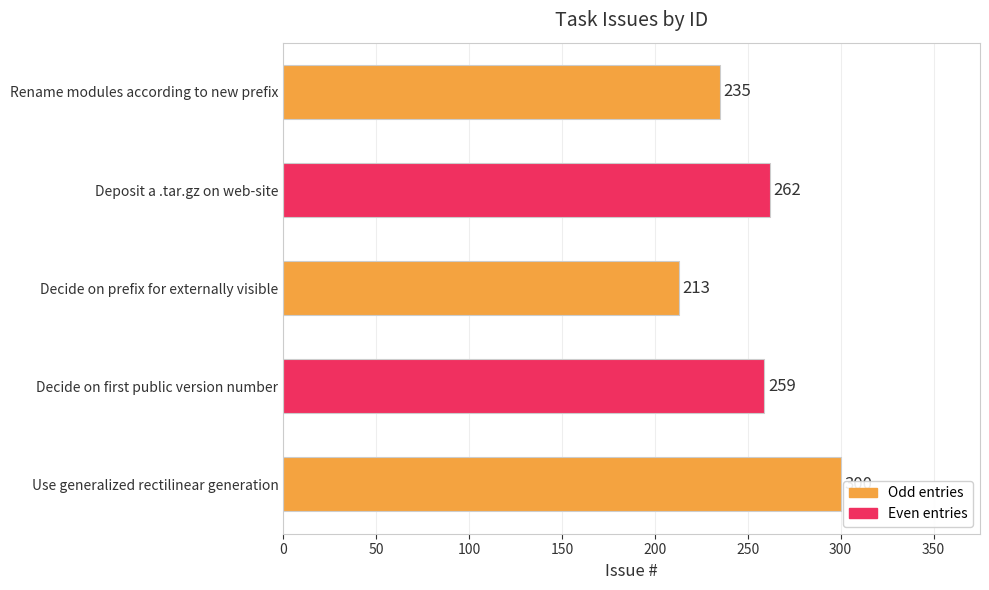

Approximately how many times larger is the value at Decide on first public version number compared to Use generalized rectilinear generation?

0.9